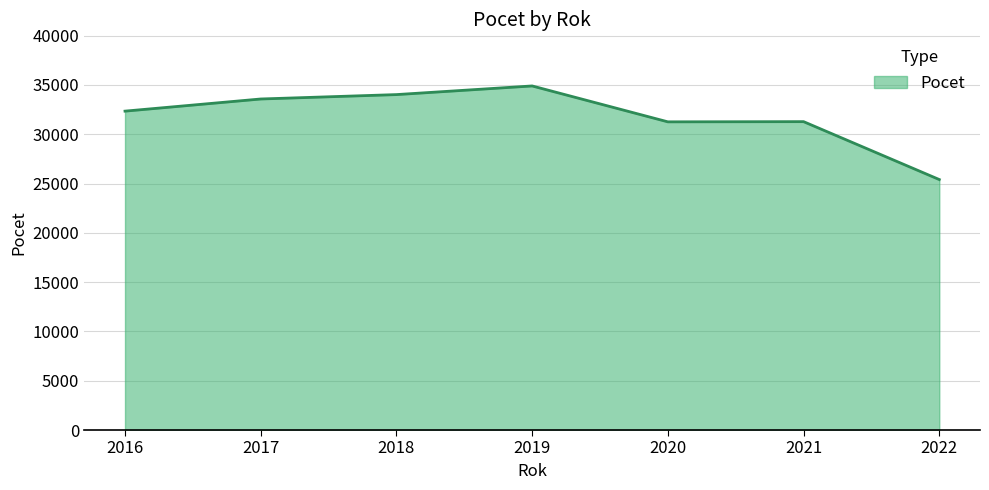

Which label corresponds to the largest value in the chart?

2019